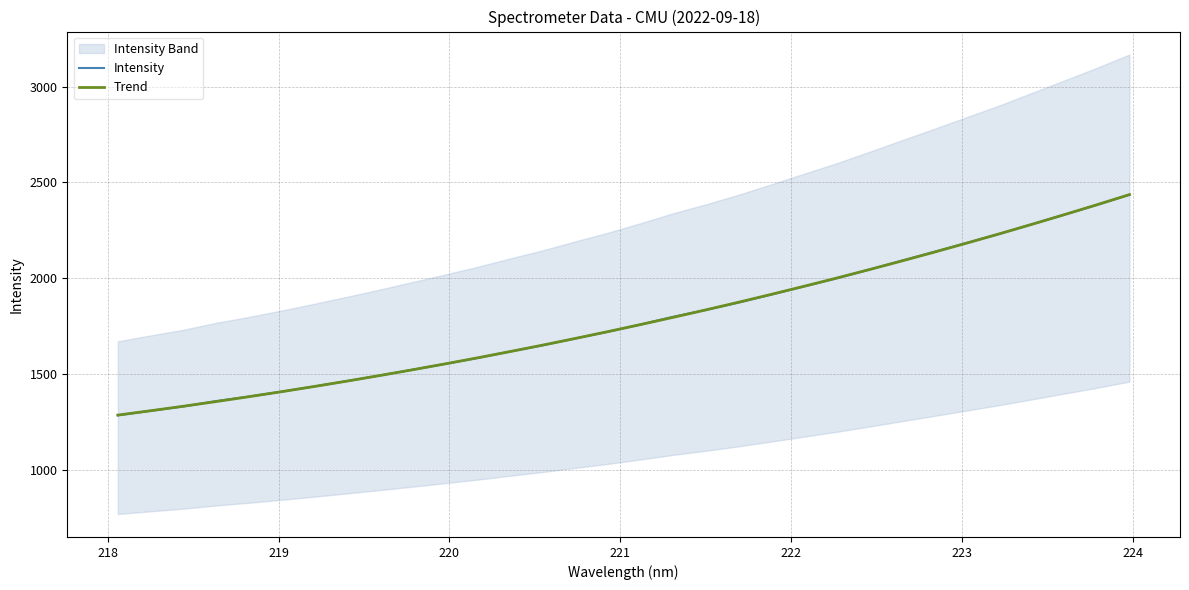

What is the highest value of the Intensity series?

2436.0